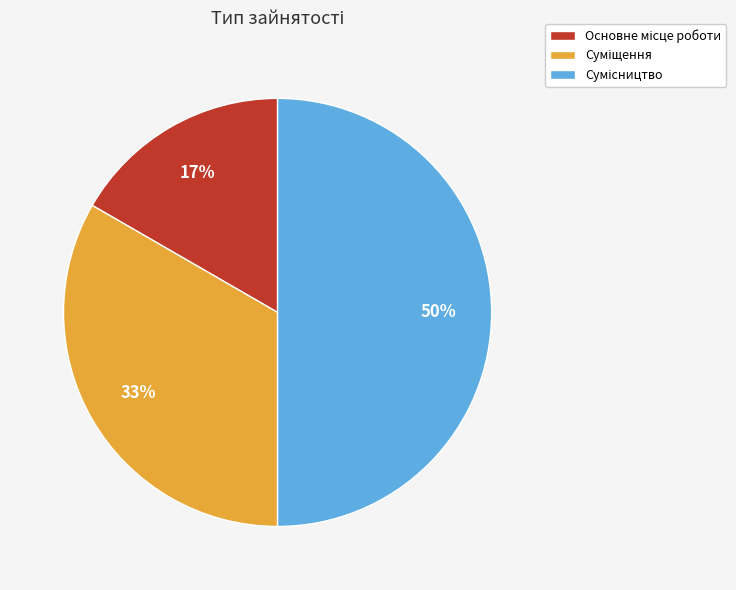

How many slices are in this pie chart?

3